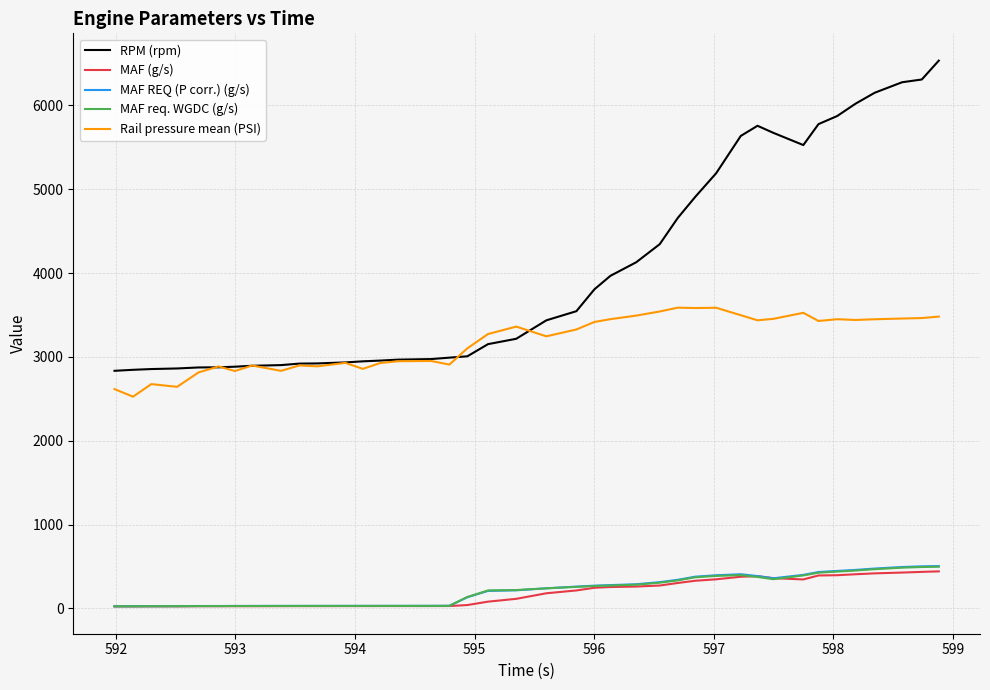

What is the greatest value displayed?

6533.0